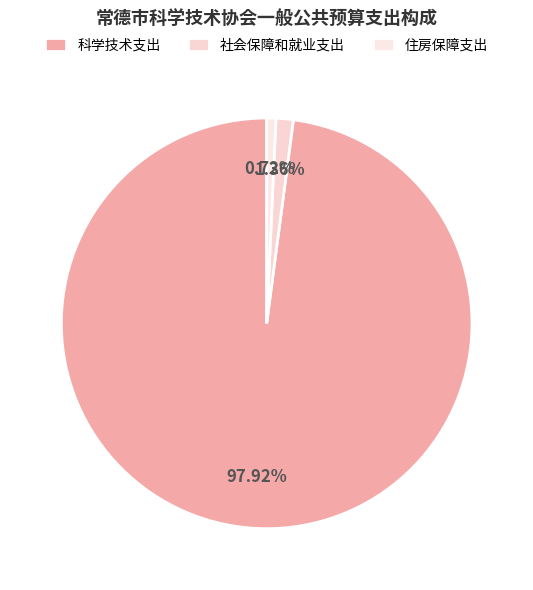

Is it true that 社会保障和就业支出 is 15% of the pie?

False